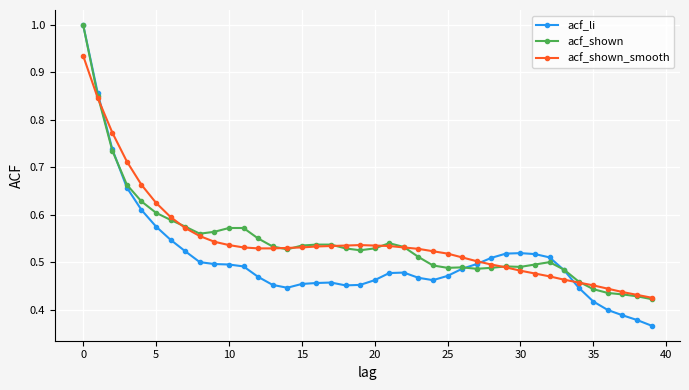

At how many categories does at least one series exceed 0?

40